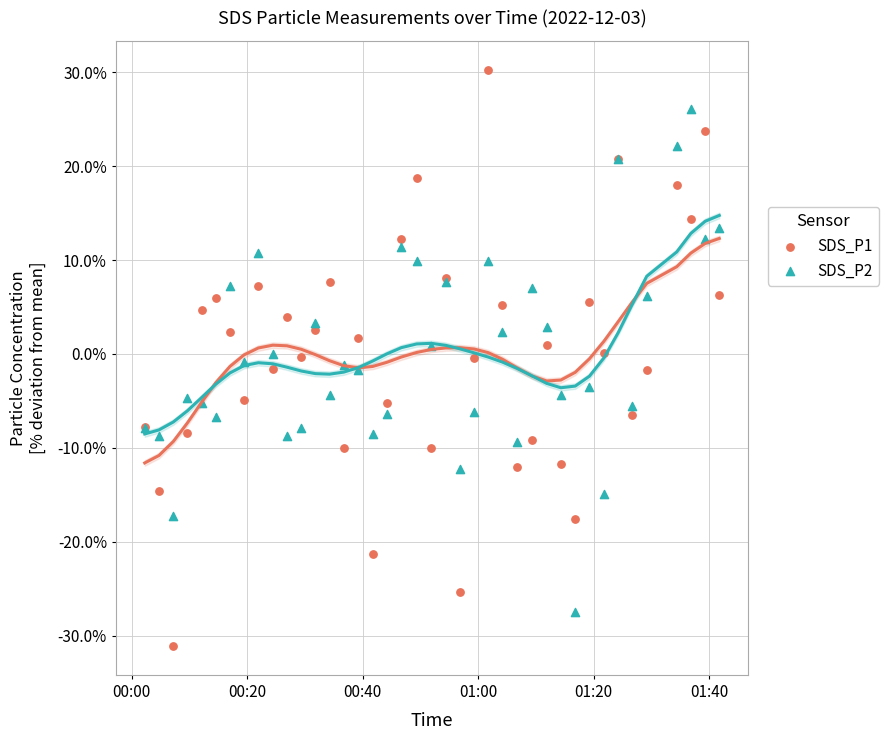

Which series has the widest spread of Y values?

SDS_P1